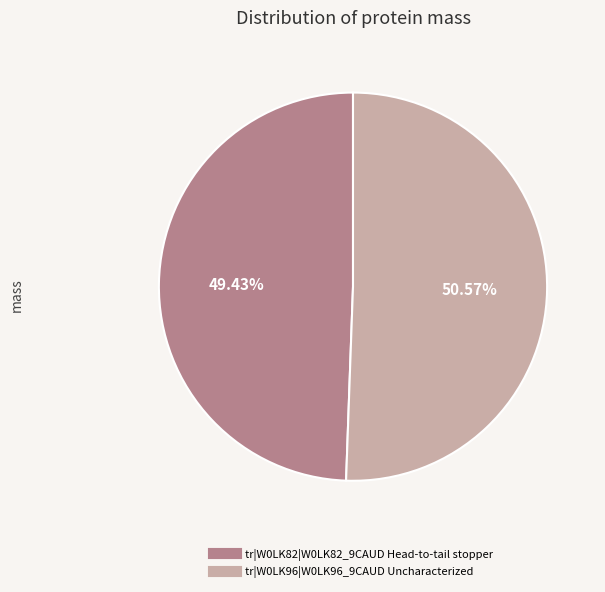

Is the sum of tr|W0LK82|W0LK82_9CAUD Head-to-tail stopper and tr|W0LK96|W0LK96_9CAUD Uncharacterized greater than half?

Yes